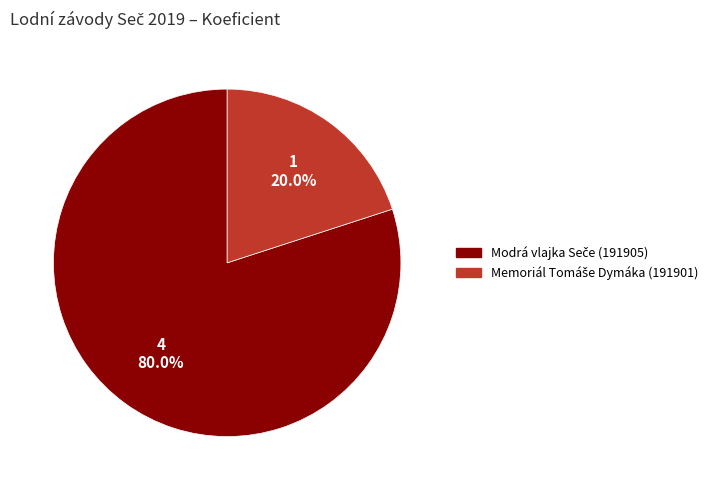

Is there a majority slice in this chart?

Yes